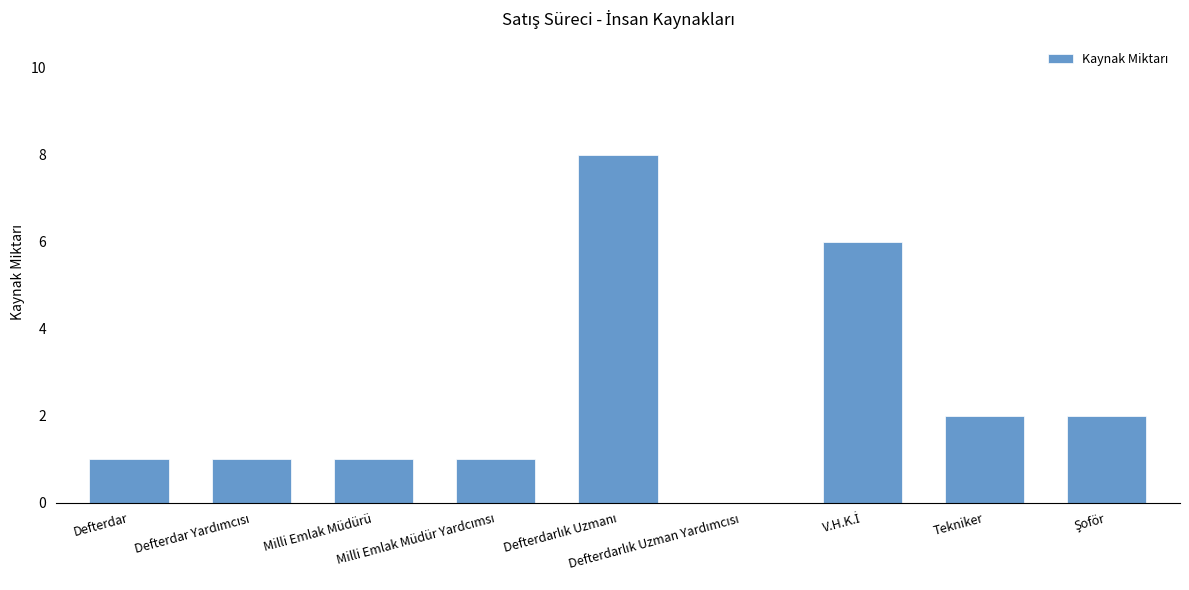

What is the greatest value displayed?

8